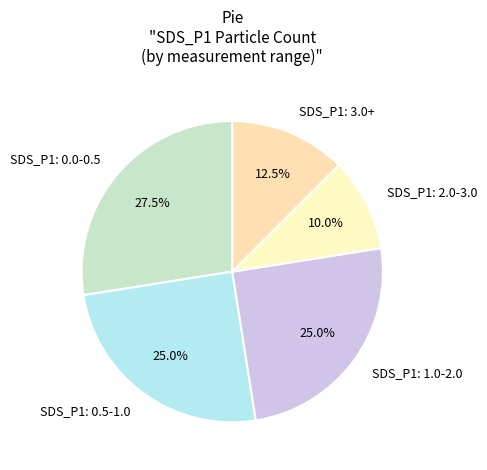

Between SDS_P1: 3.0+ and SDS_P1: 0.5-1.0, which is larger?

SDS_P1: 0.5-1.0